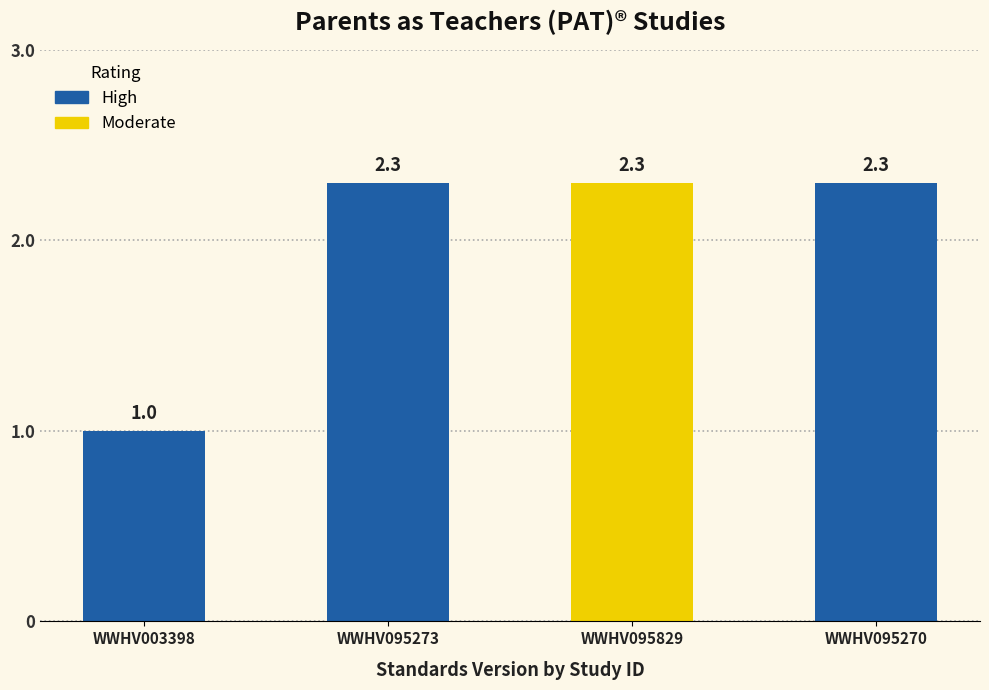

Count the number of values greater than 2.

3